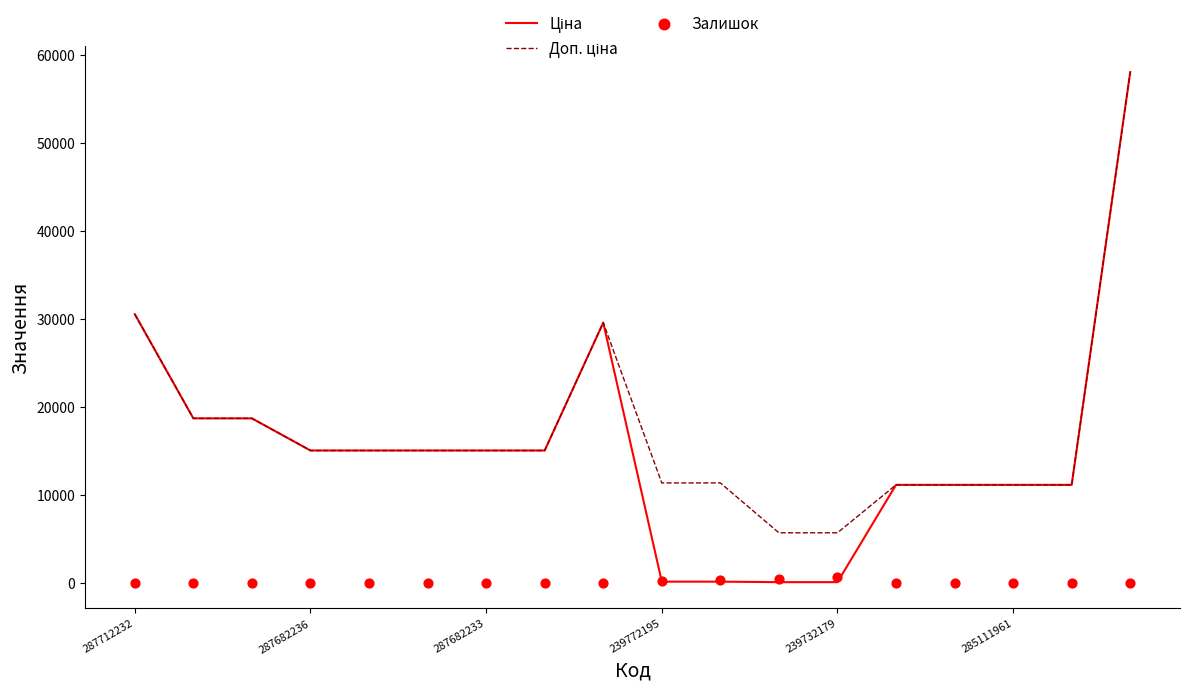

Which series has the largest total across all categories?

Доп. ціна